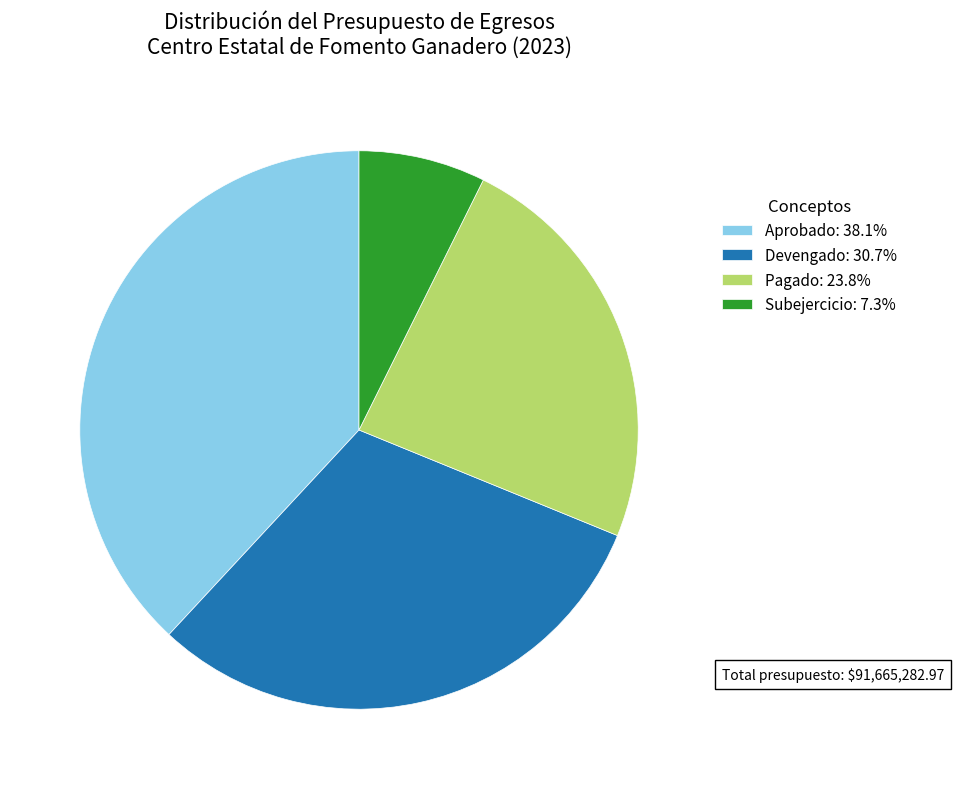

What is the ratio of the value at Aprobado: 38.1% to the value at Devengado: 30.7%?

1.2